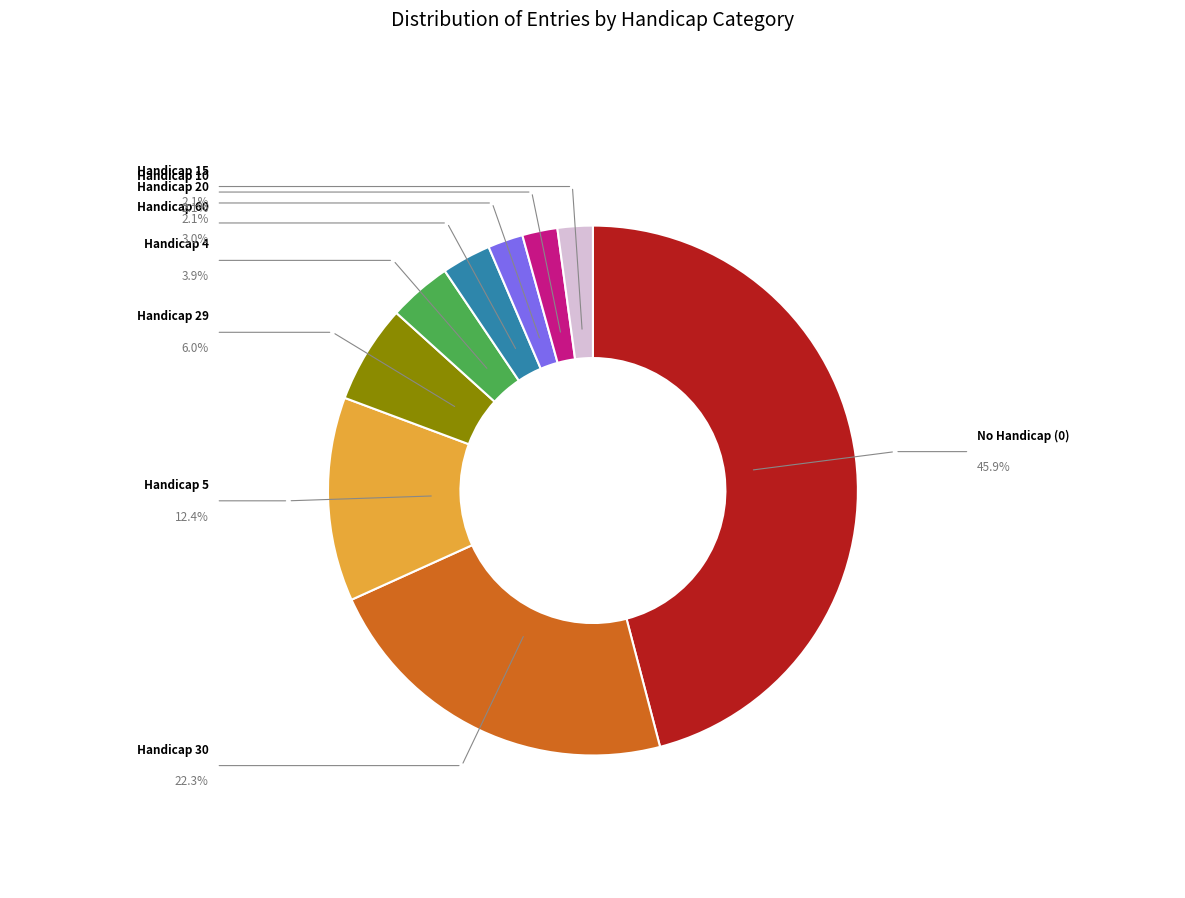

Count the number of slices in the pie.

9